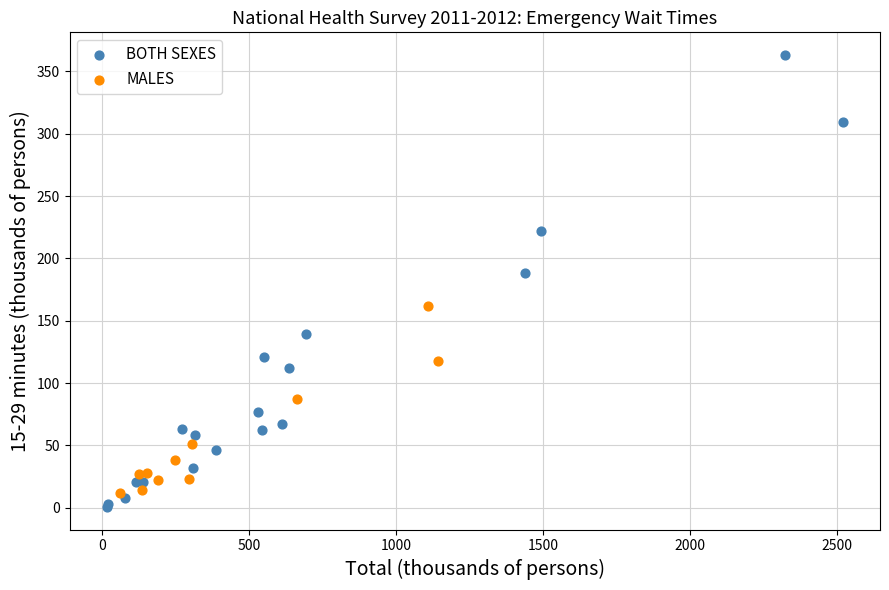

Which series reaches the maximum Y coordinate?

BOTH SEXES